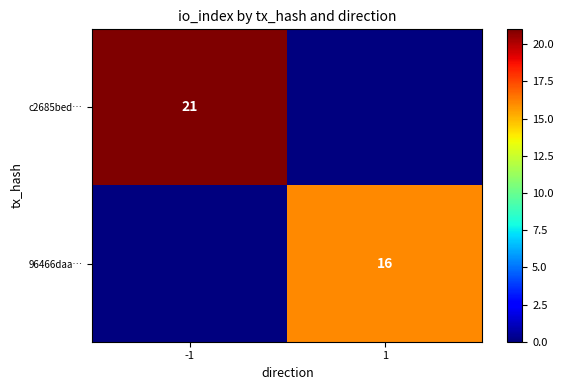

True or false: c2685bed… has a value of 8 at -1.

False